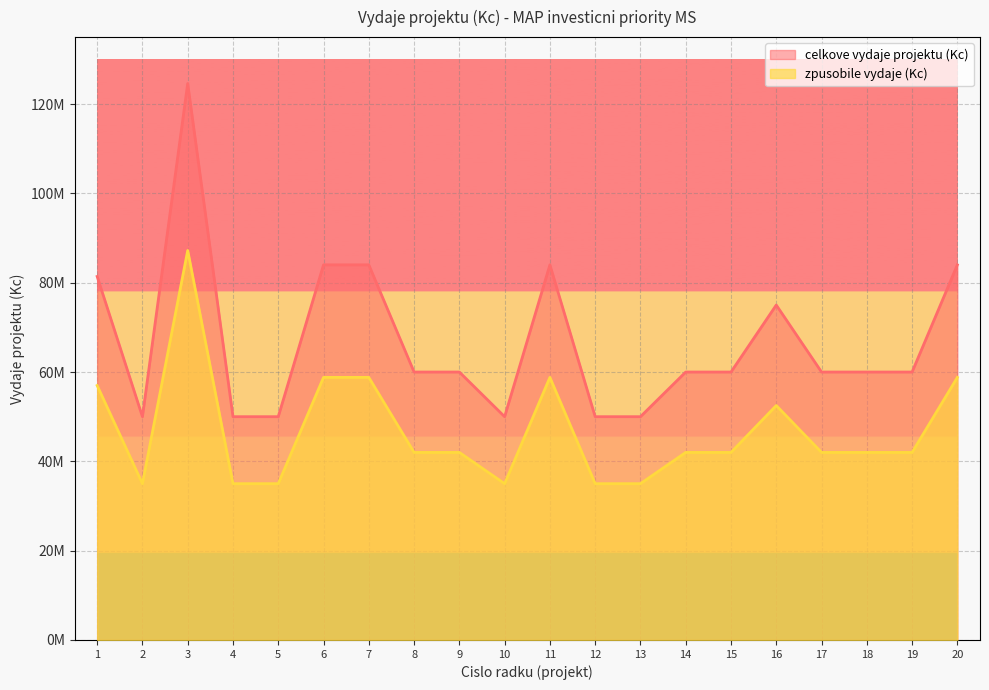

What is the average value of the celkove vydaje projektu (Kc) series?

66850000